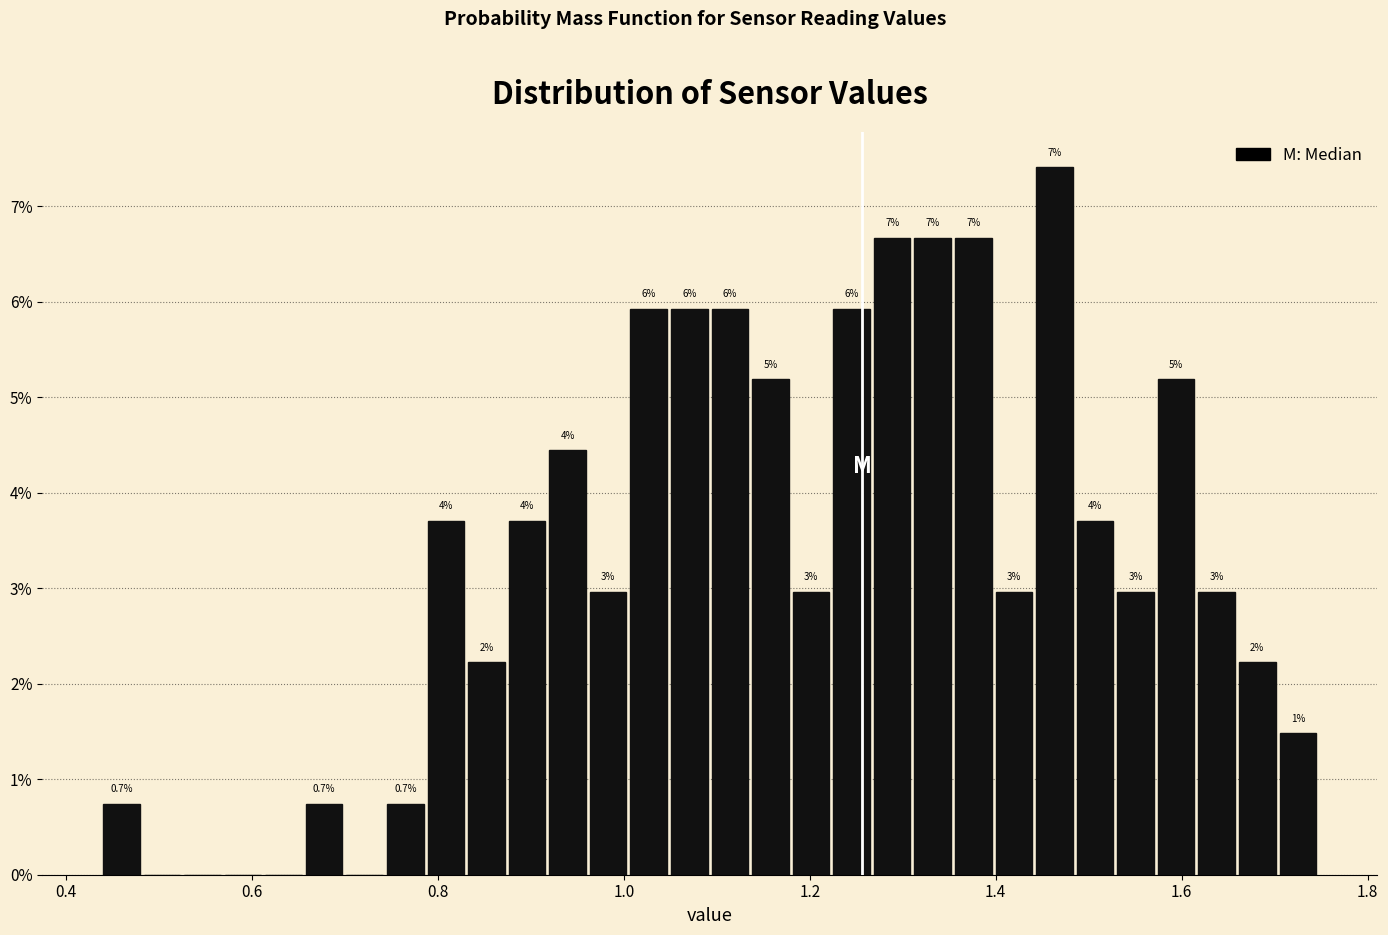

Around what value on the x-axis is the tallest bar? Give the approximate position of its centre, as read against the axis.

1.46